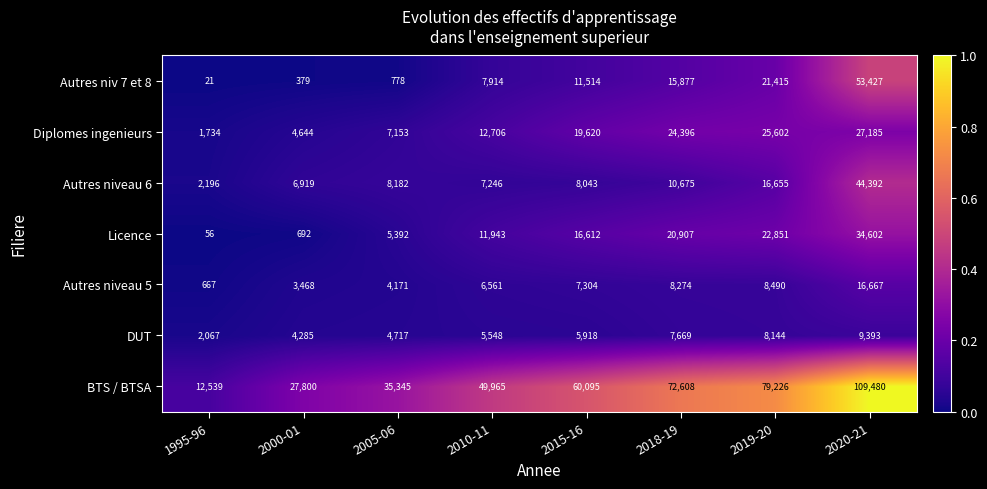

What is the difference between the maximum and second lowest values in the Autres niveau 5 series?

13199